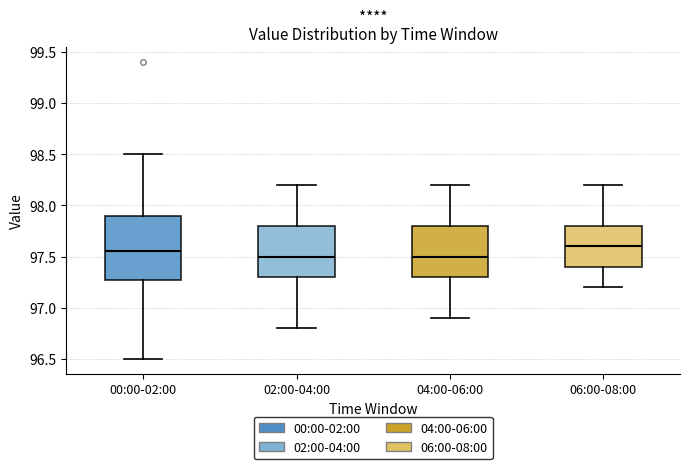

Which box is the tallest, from its lower edge to its upper edge?

00:00-02:00